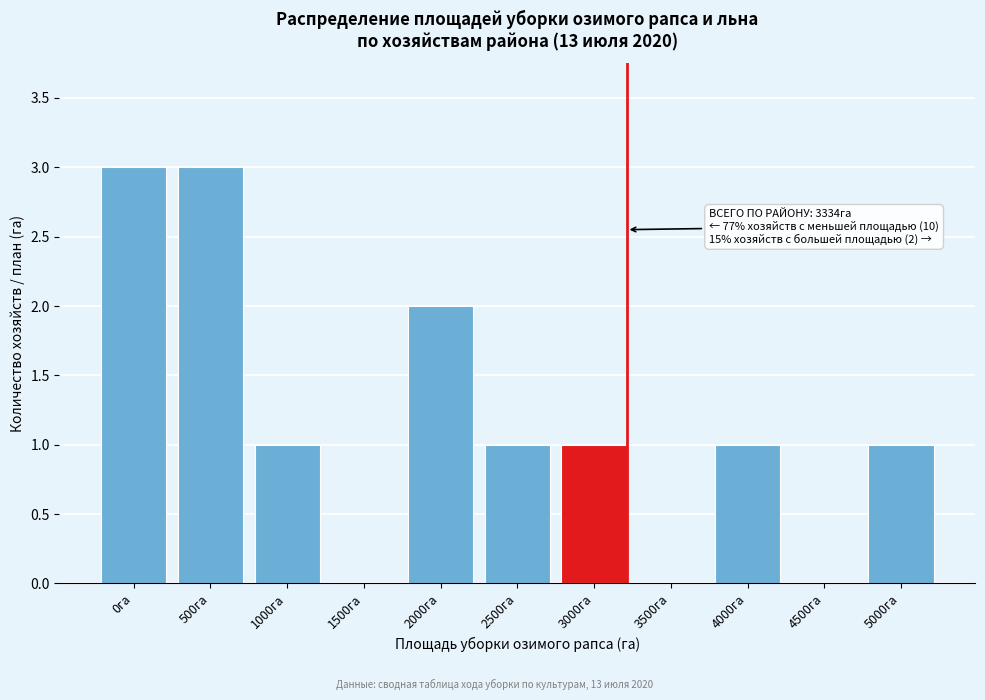

Reading left to right, transcribe all the data shown in this chart.

0га=3	500га=3	1000га=1	1500га=0	2000га=2	2500га=1	3000га=1	3500га=0	4000га=1	4500га=0	5000га=1